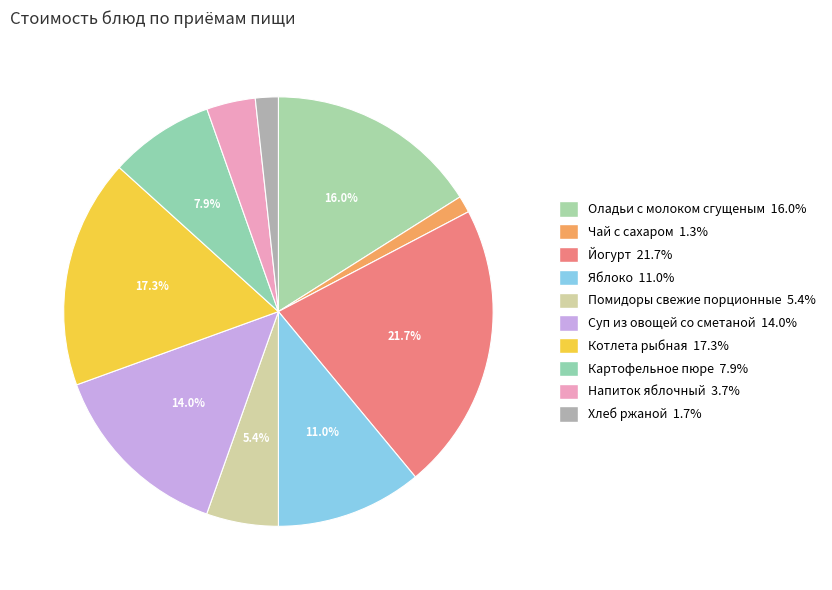

The Яблоко slice represents 3% of the pie. True or false?

False